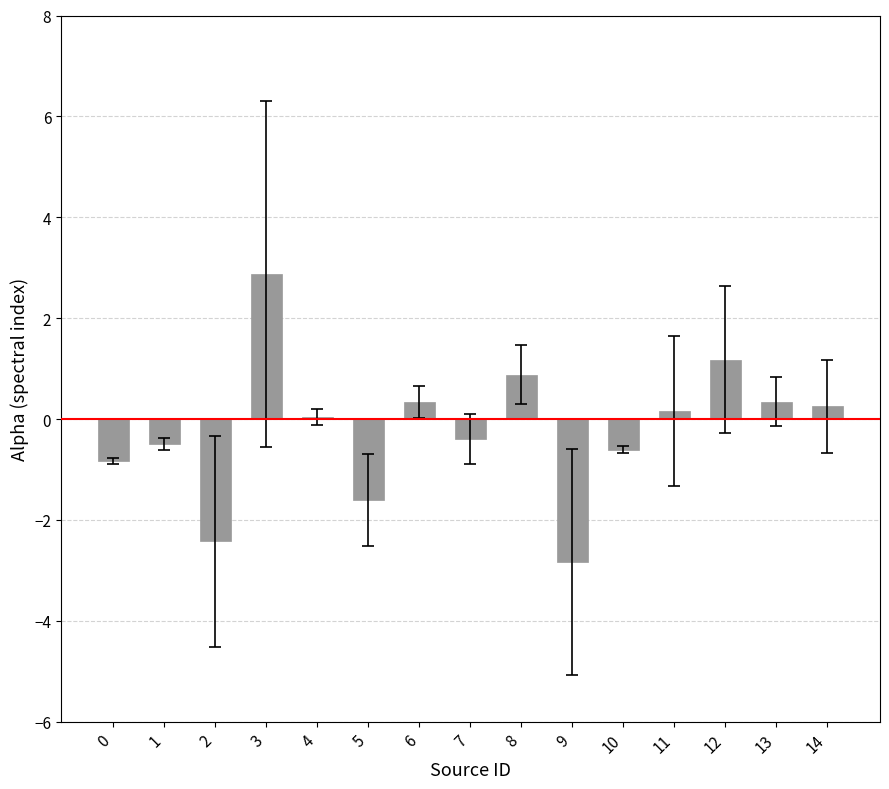

What is the average value?

-0.2